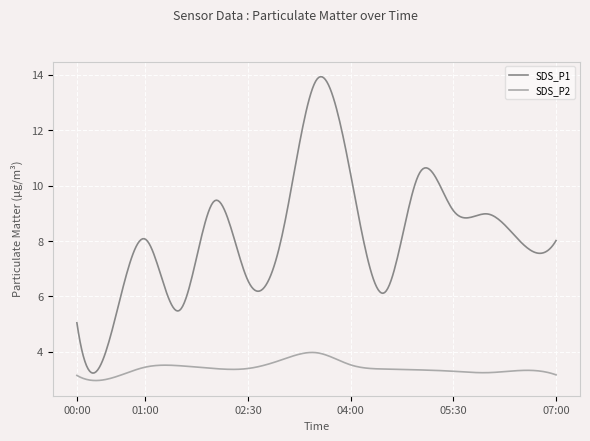

What is the difference between the maximum and minimum values in the SDS_P1 series?

10.7